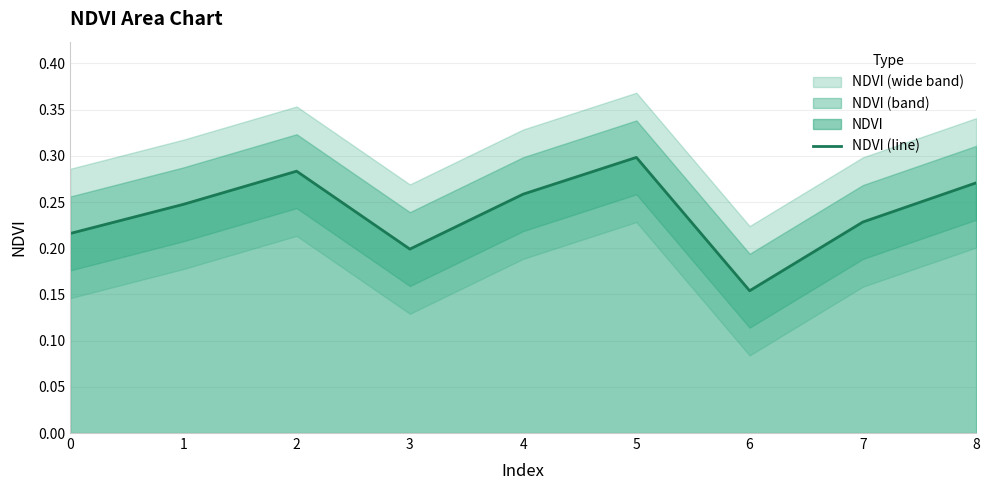

The chart shows a value of 0.4 at 8. True or false?

False